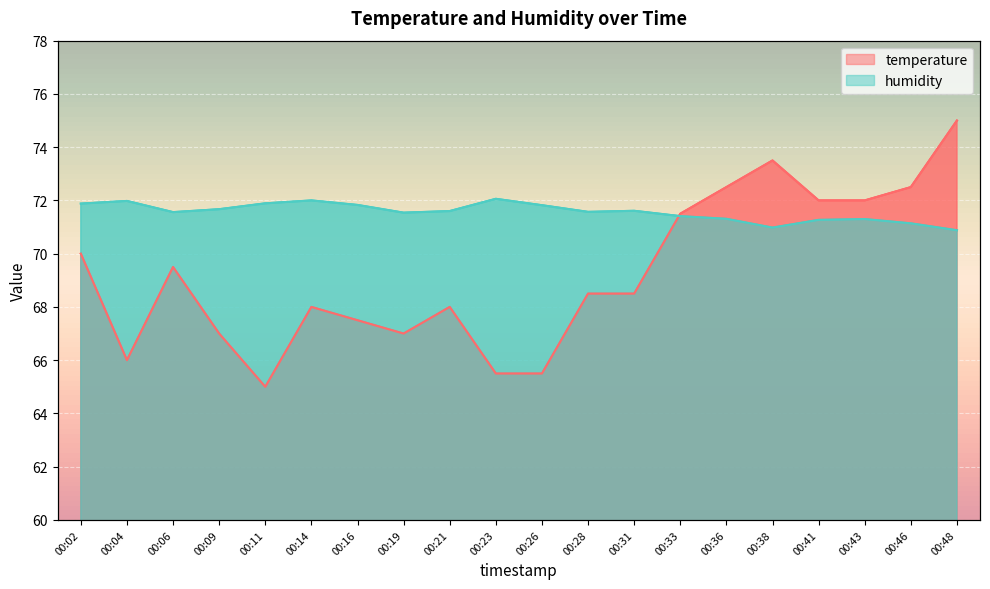

What is the minimum value shown in the chart?

65.0